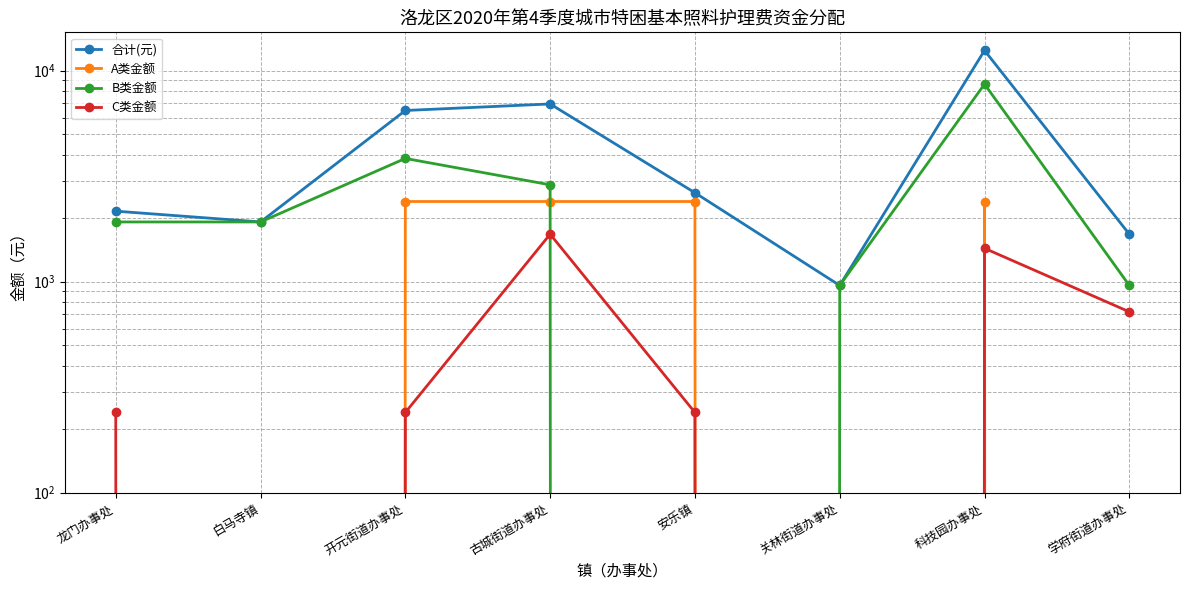

What is the difference between the 合计(元) values at 科技园办事处 and 古城街道办事处?

5520